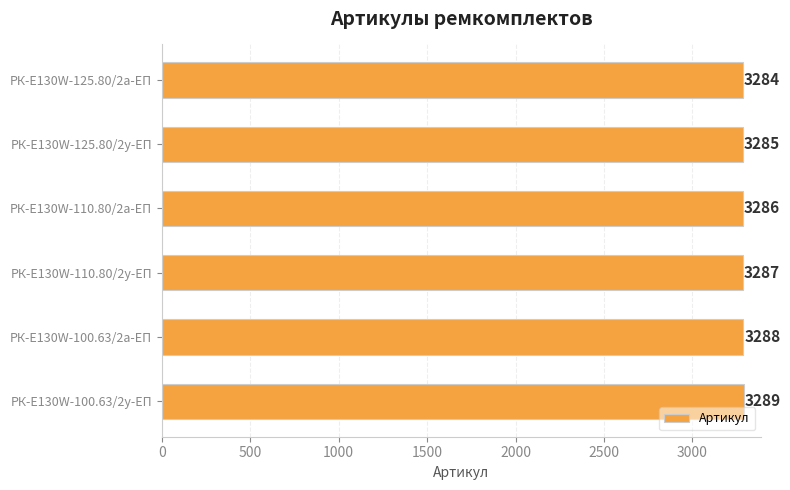

What is the change in value from РК-E130W-125.80/2а-ЕП to РК-E130W-110.80/2а-ЕП?

+2